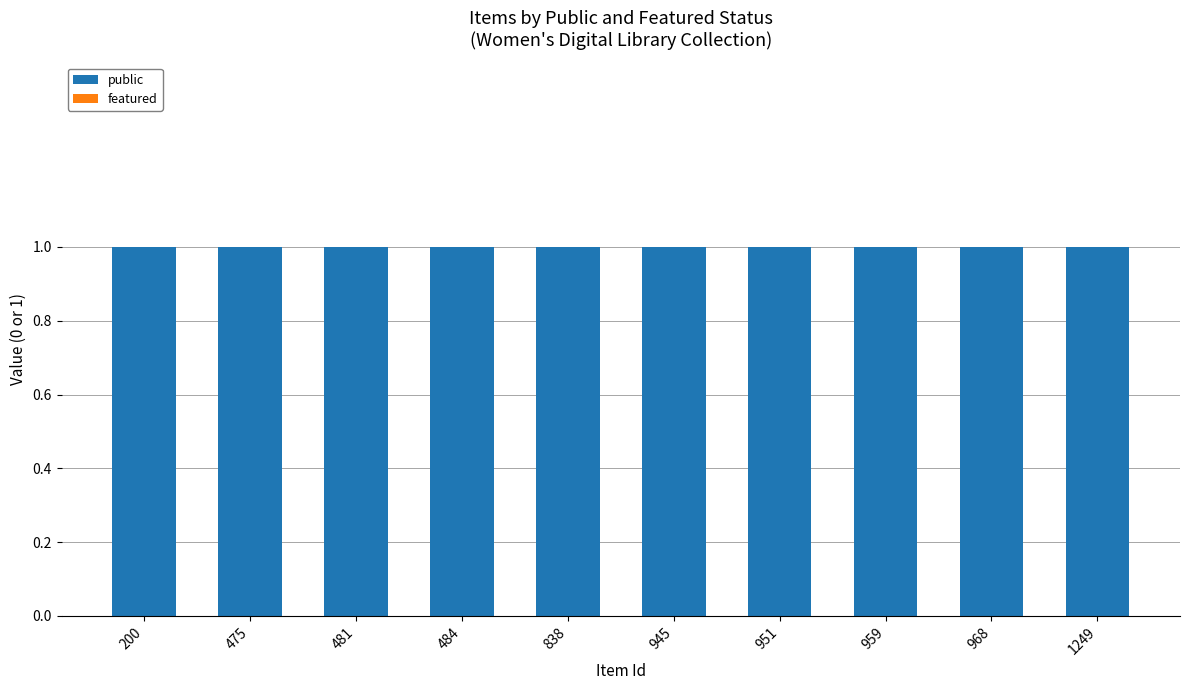

The public series shows 1 at 200. True or false?

True